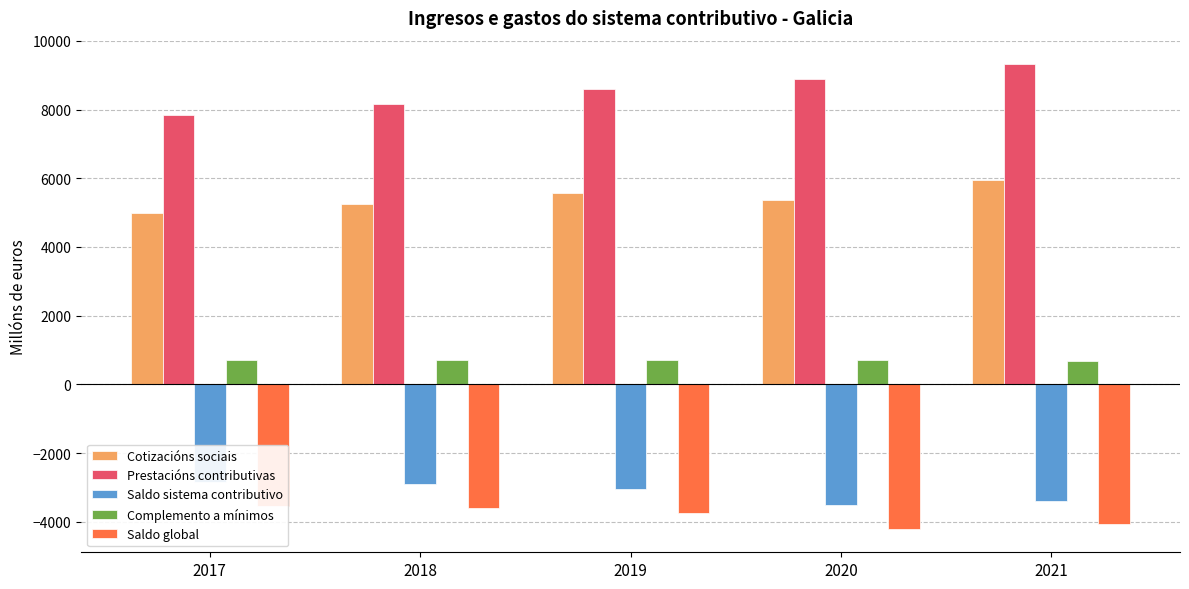

How many bars are there in total?

25